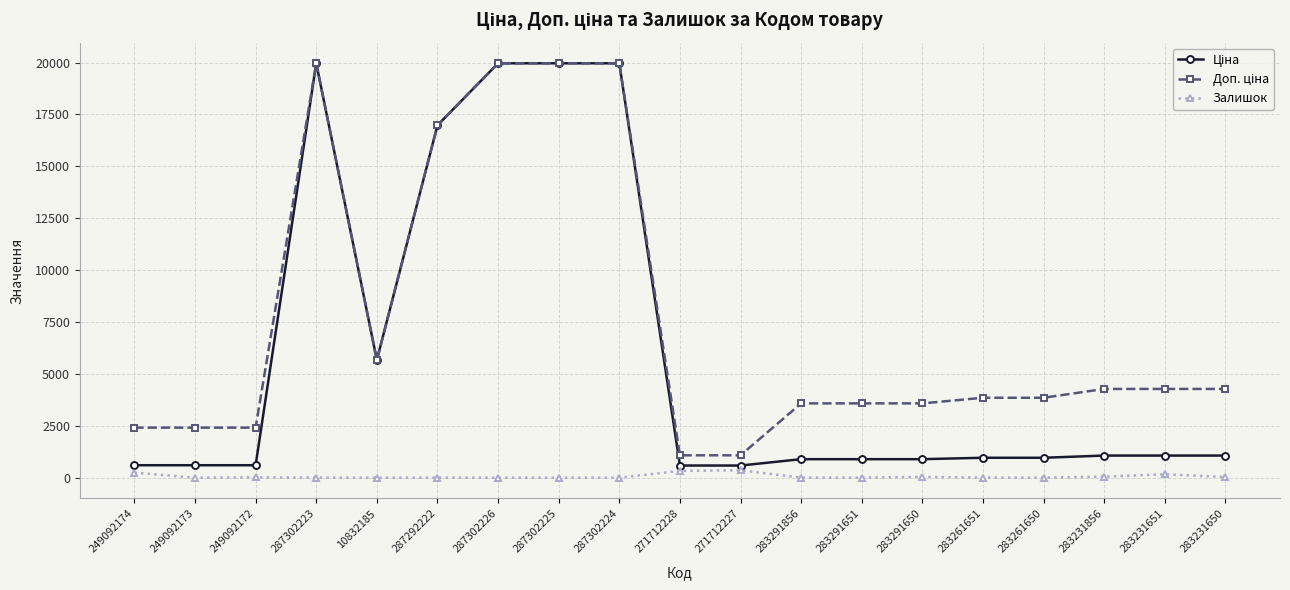

Count the number of data series in this chart.

3